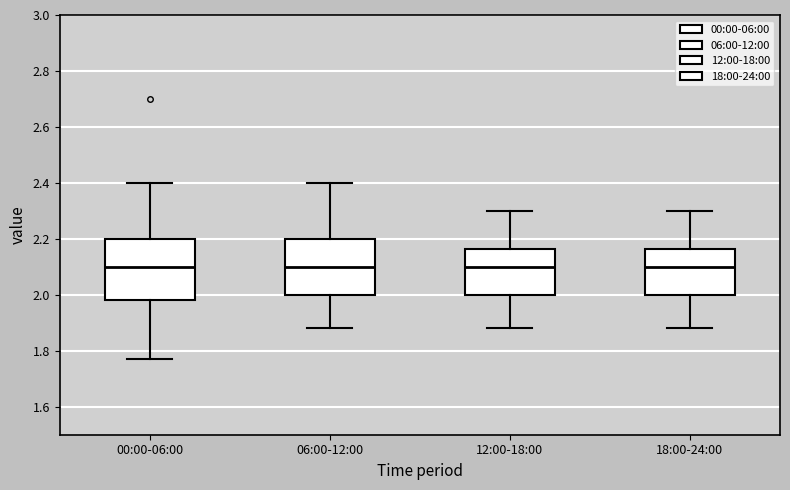

Which box is the tallest, from its lower edge to its upper edge?

00:00-06:00